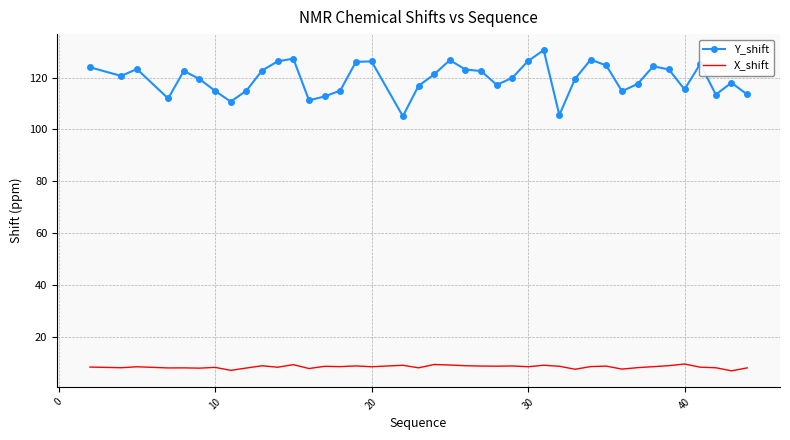

Which series has the widest spread of values?

Y_shift